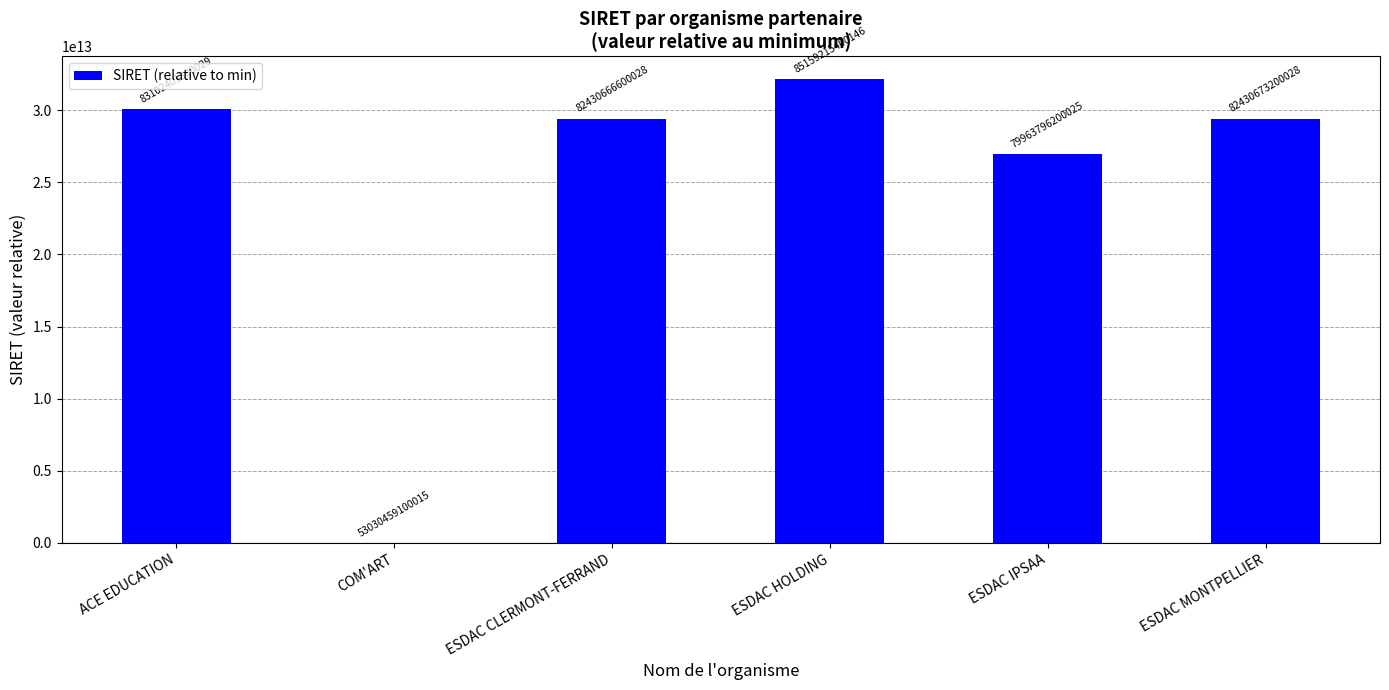

The value at ESDAC MONTPELLIER is 29400214100013. True or false?

True